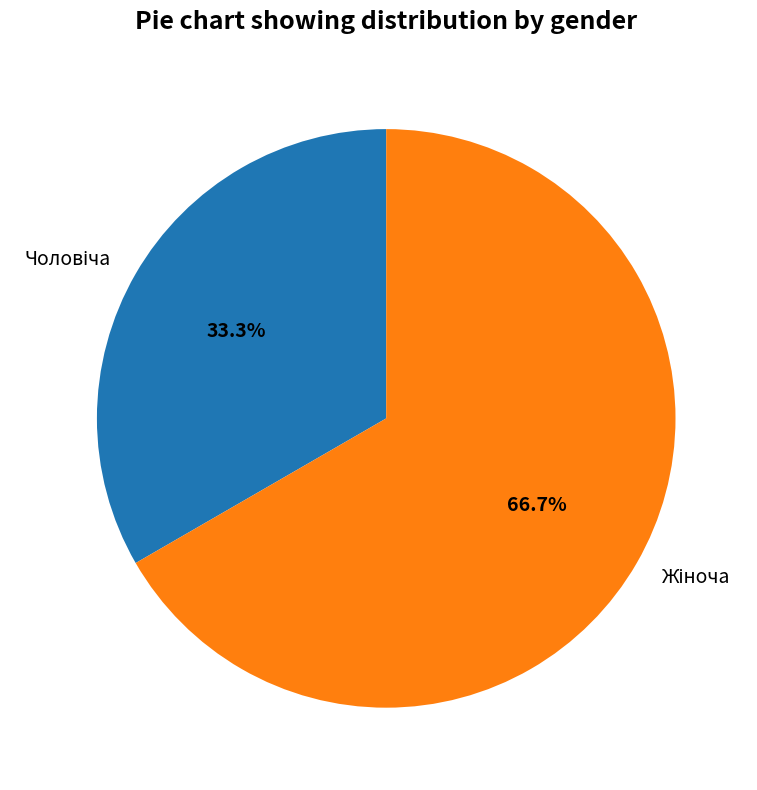

Does any single category account for the majority?

Yes